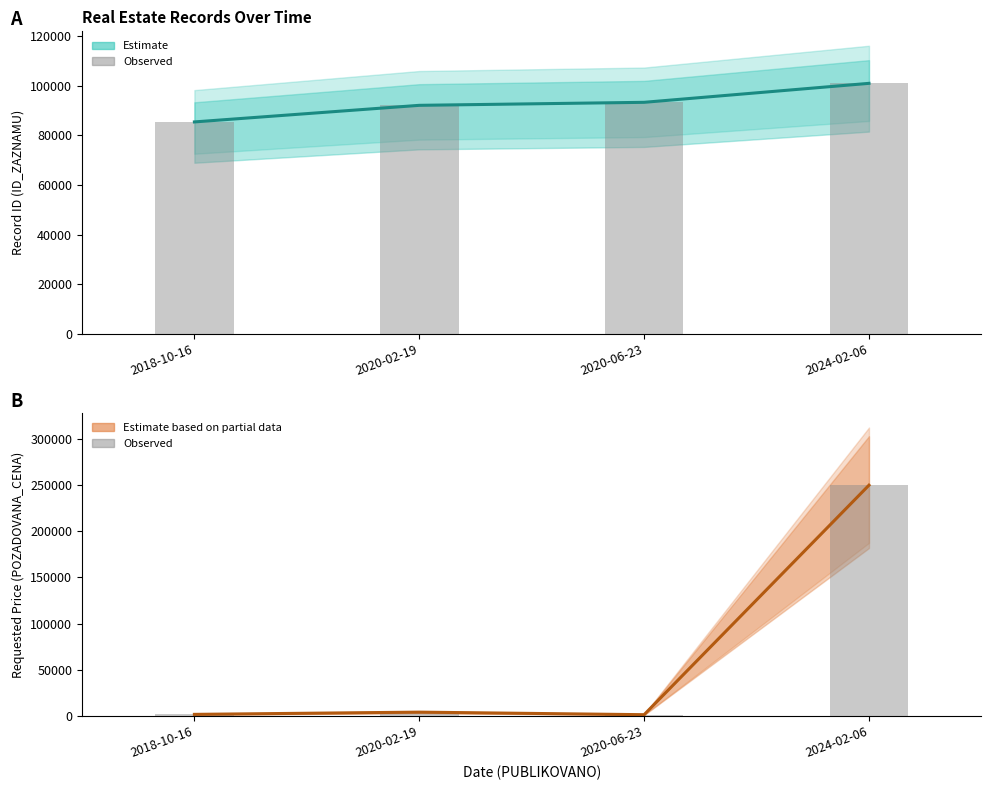

What is the difference between the POZADOVANA_CENA (observed) values at 2018-10-16 and 2020-06-23?

350